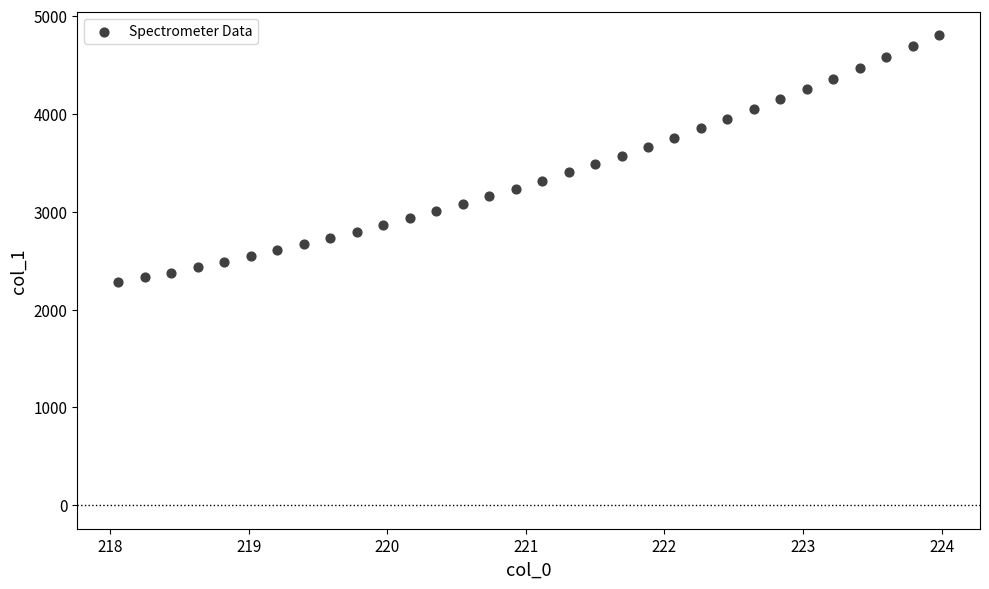

What is the range of Y values (max minus min)?

2526.9